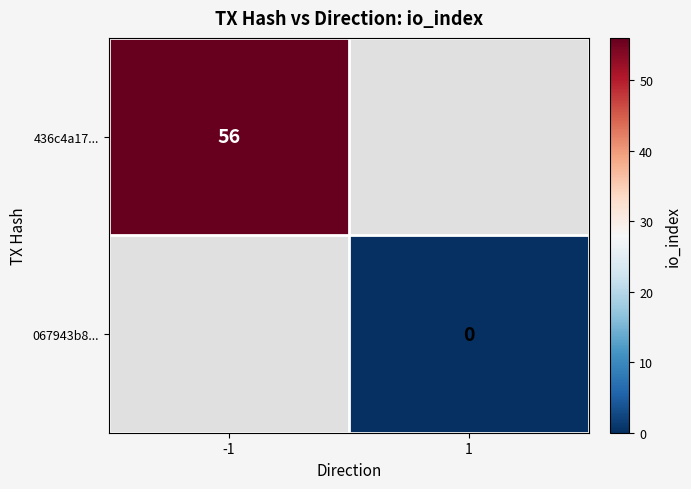

The value of 436c4a17... at -1 is 19. True or false?

False